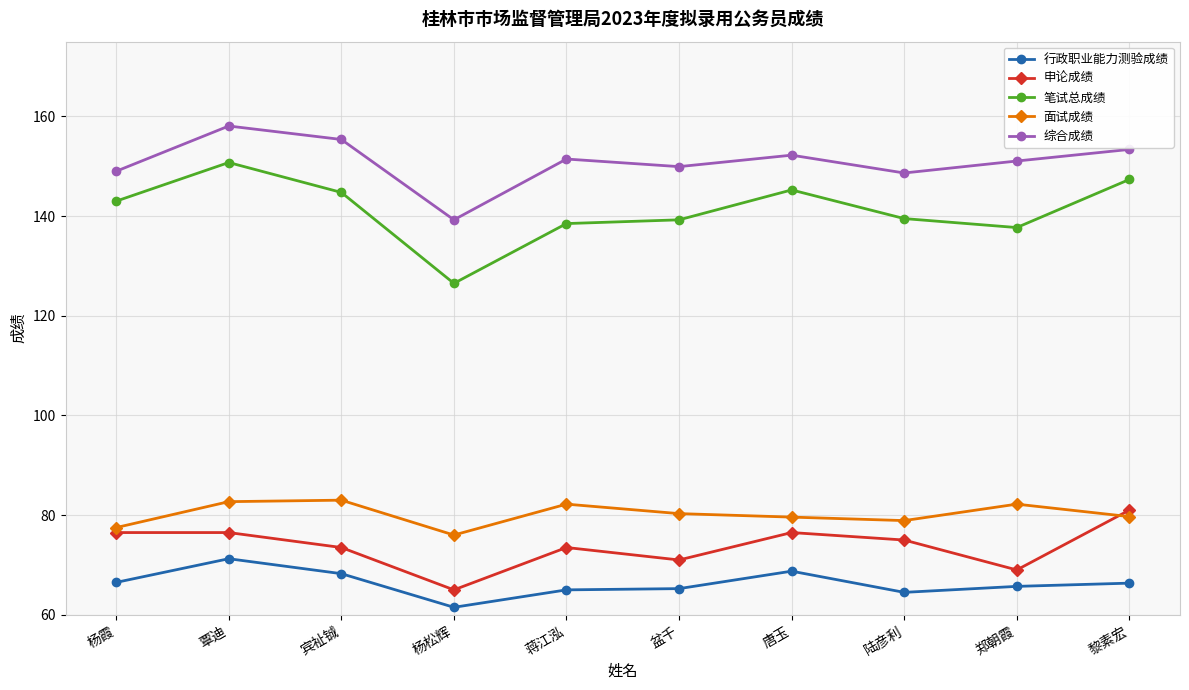

Which category has the lowest value in the 笔试总成绩 series?

杨松辉